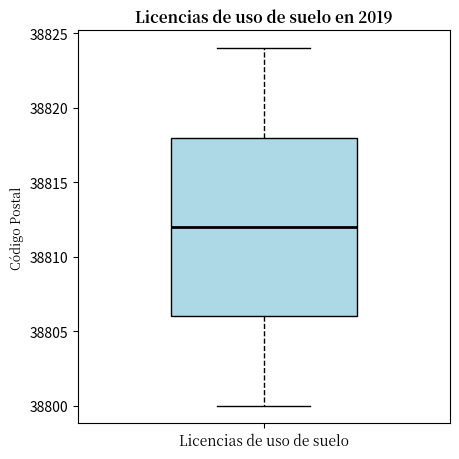

Read this box plot against the y-axis: the position of the median line, the range covered by the box, and the ends of both whiskers. The values are not printed on the chart, so give them approximately, as read against the axis.

median 38812, box 38806 to 38818, whiskers 38800 to 38824